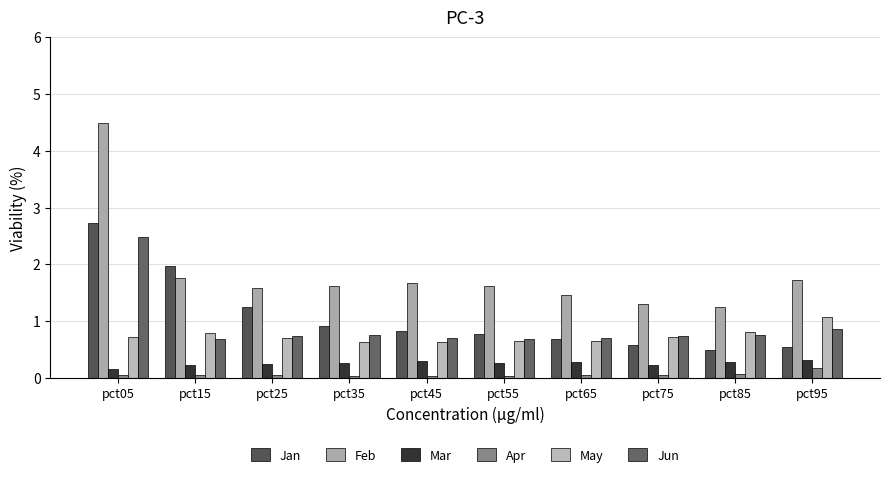

Which series changed the most between pct25 and pct45?

Jan